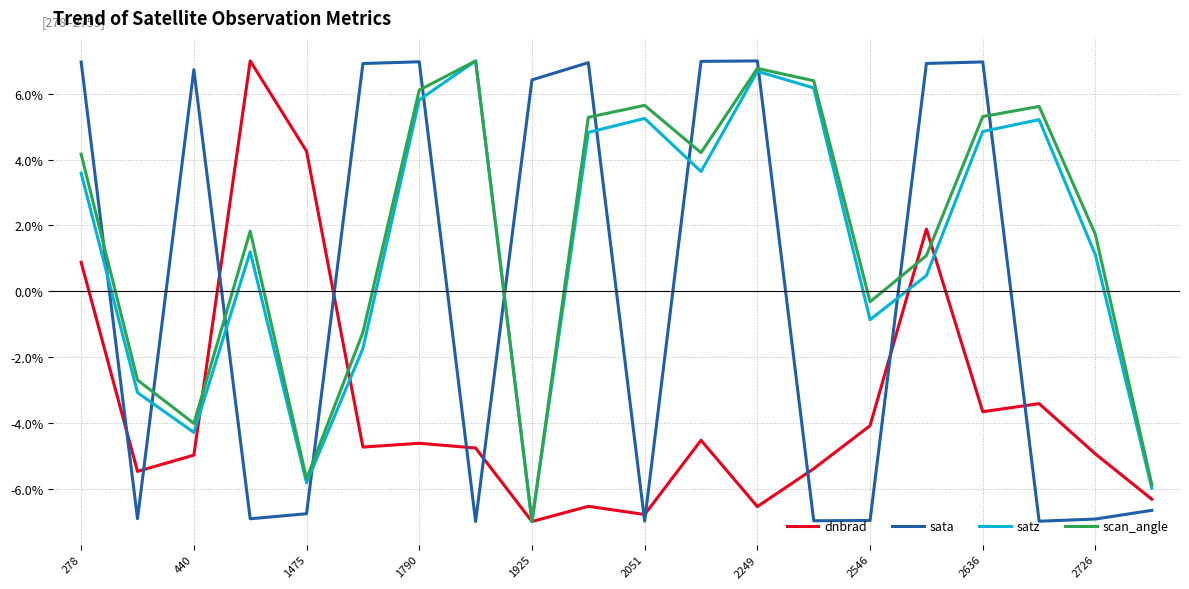

After their last crossing, which series has the higher values: sata or dnbrad?

dnbrad